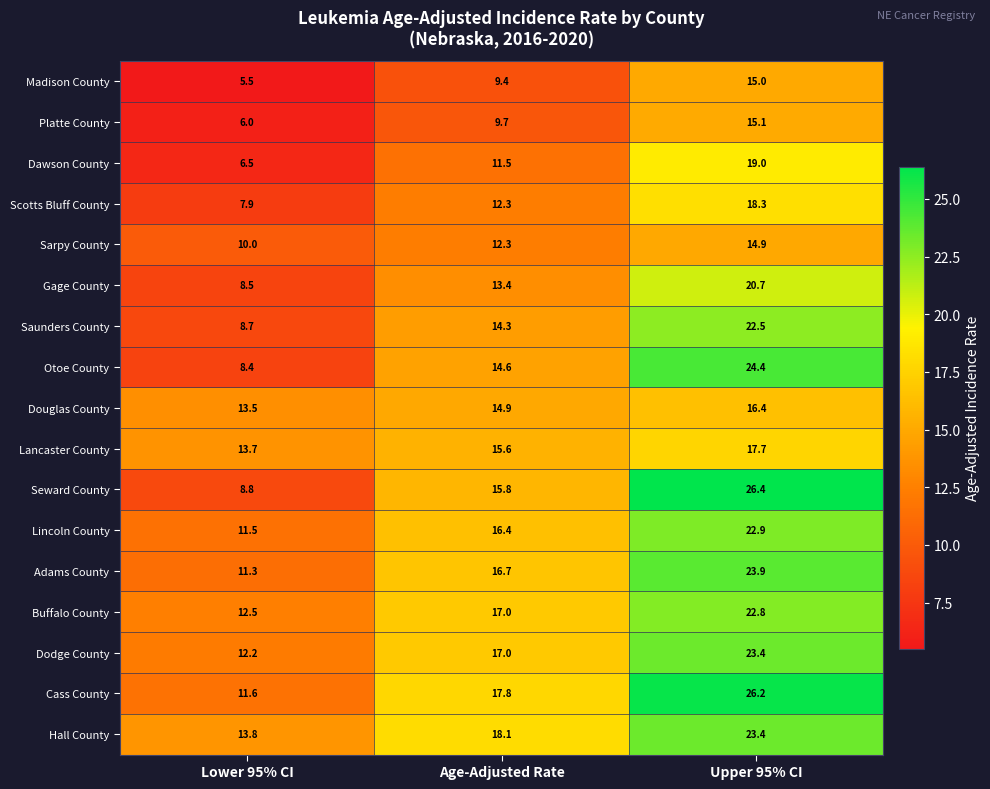

Is the value of Otoe County at Age-Adjusted Rate greater than the value of Douglas County at Upper 95% CI?

No